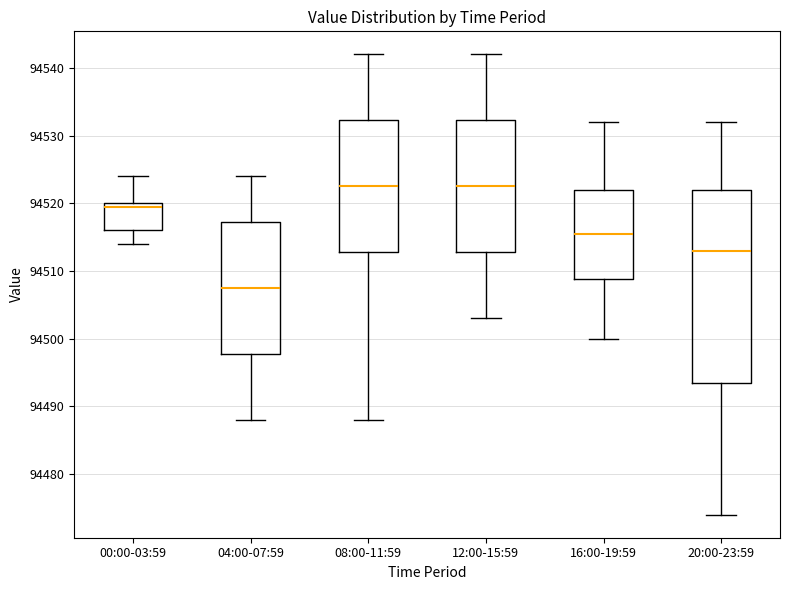

Reading left to right, read every box against the y-axis: the position of its median line, the range the box covers, and the ends of its whiskers. The values are not printed on the chart, so give them approximately, as read against the axis.

00:00-03:59: median 94520 (just below the box's upper edge), box 94516 to 94520, whiskers 94514 to 94524
04:00-07:59: median 94508, box 94498 to 94517, whiskers 94488 to 94524
08:00-11:59: median 94523, box 94513 to 94532, whiskers 94488 to 94542
12:00-15:59: median 94523, box 94513 to 94532, whiskers 94503 to 94542
16:00-19:59: median 94516, box 94509 to 94522, whiskers 94500 to 94532
20:00-23:59: median 94513, box 94494 to 94522, whiskers 94474 to 94532